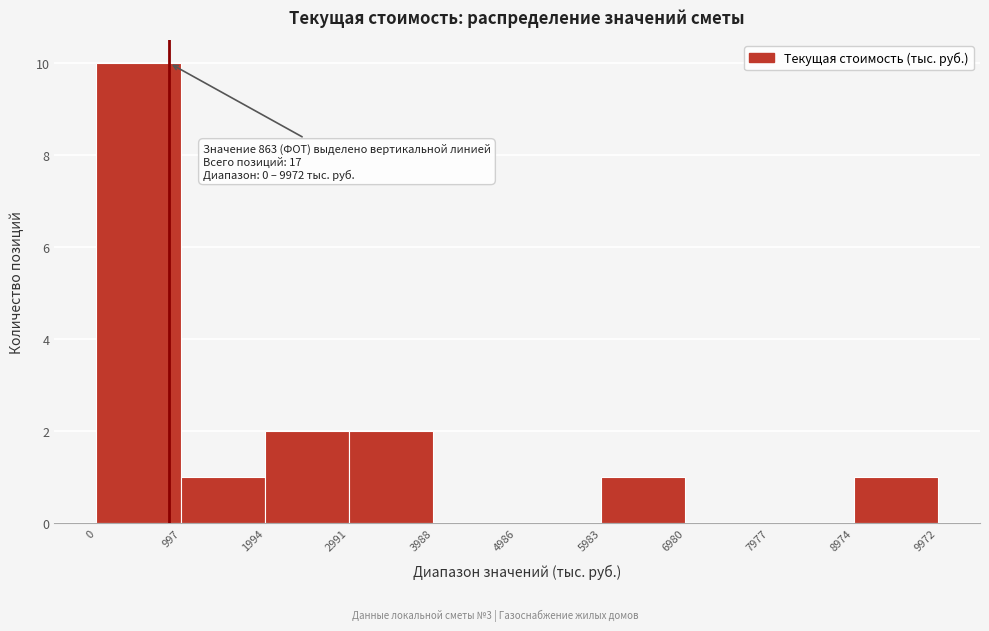

Over which range of the x-axis is the bar tallest?

0 to 997